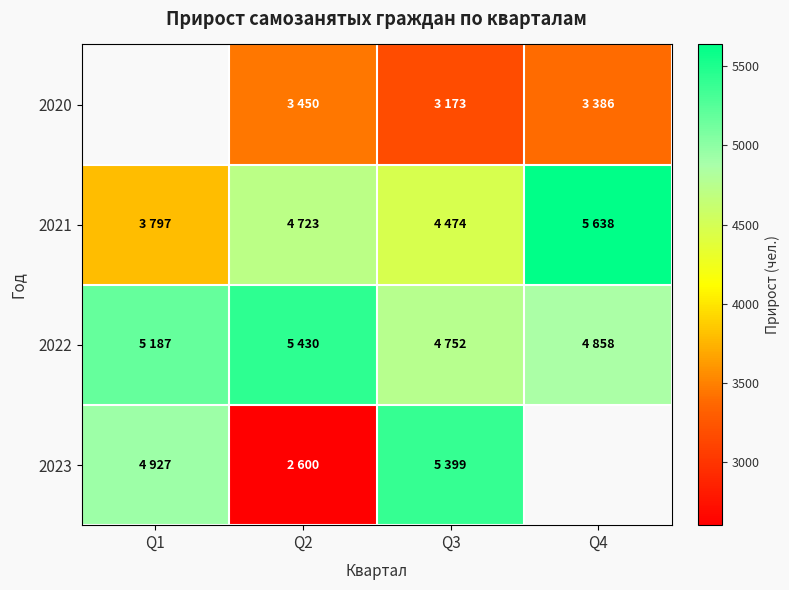

At which label is 2023 closest to 3999?

Q1